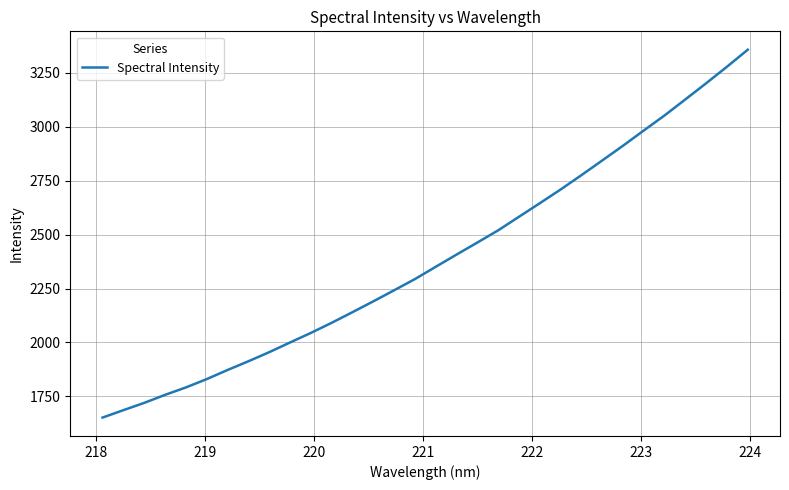

What is the difference between the maximum and minimum values?

1706.1